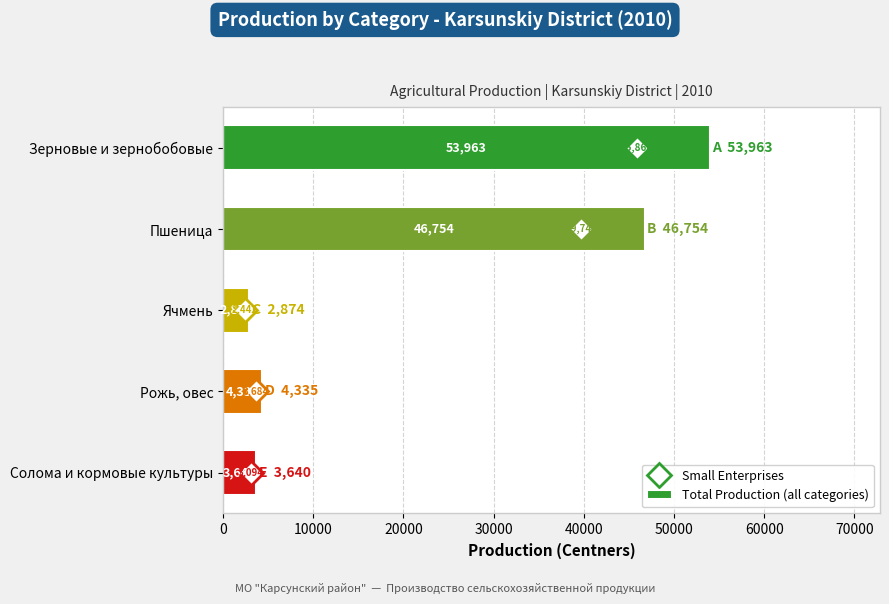

List the labels in order of value, largest first.

Зерновые и зернобобовые, Пшеница, Рожь, овес, Солома и кормовые культуры, Ячмень